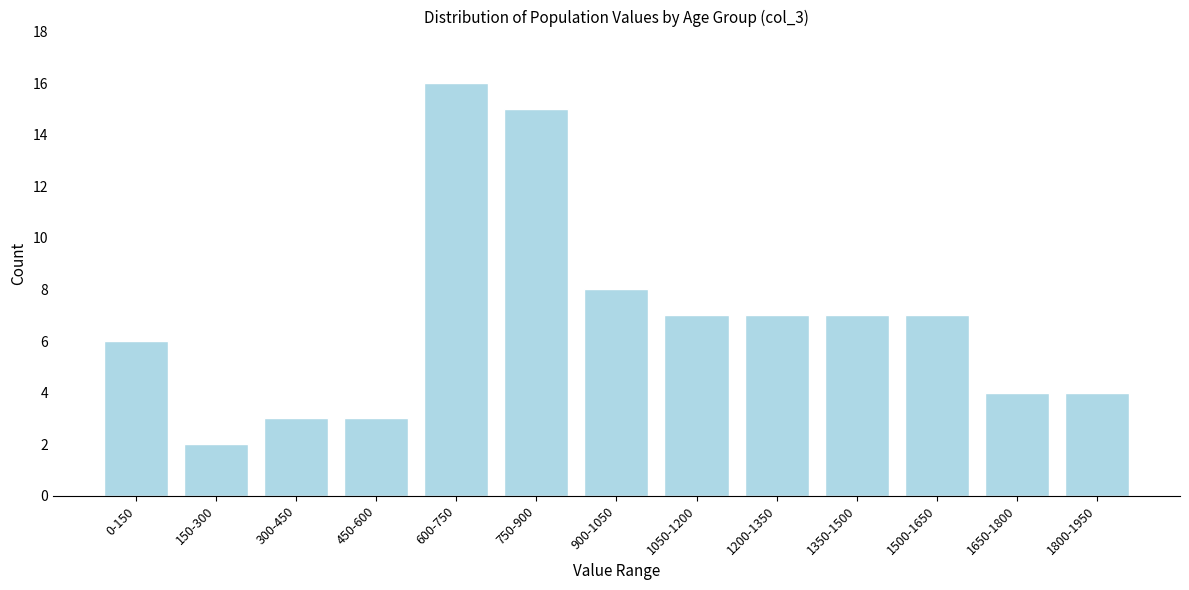

Reading right to left, list all the values displayed in this chart.

4	4	7	7	7	7	8	15	16	3	3	2	6